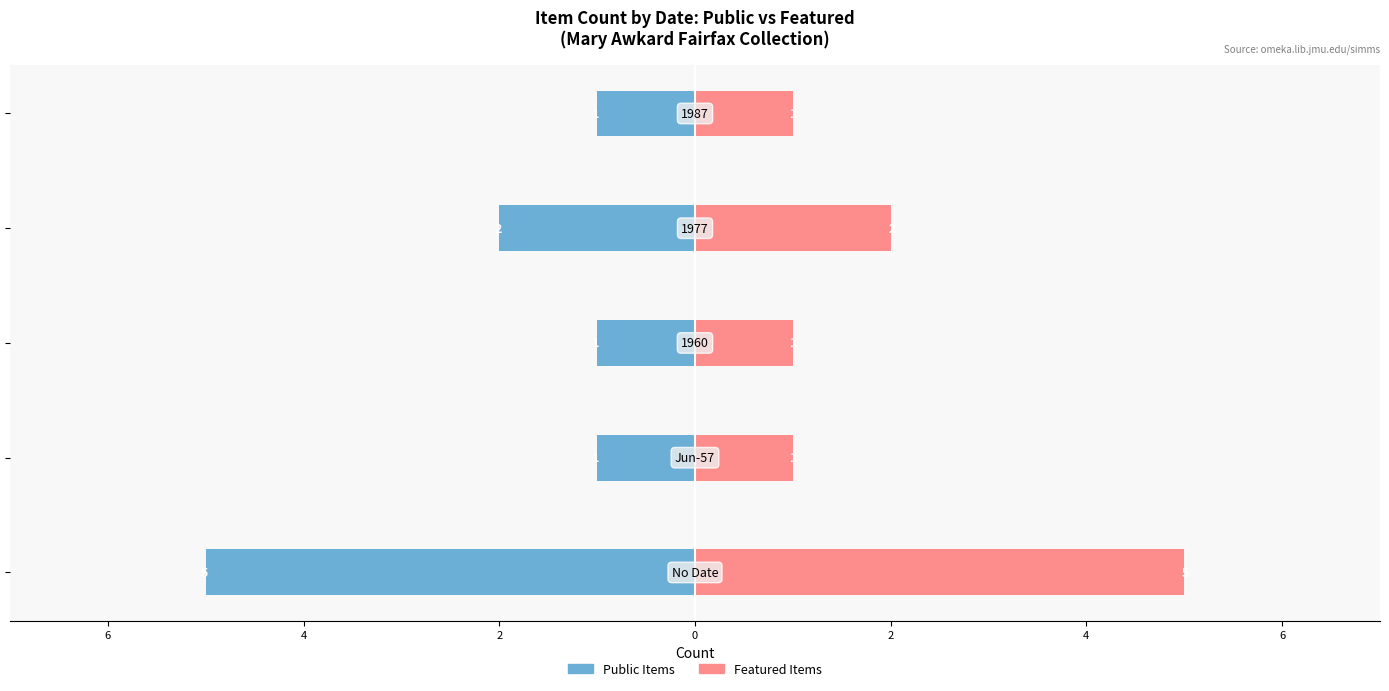

Reading left to right, list all the values displayed in this chart.

Public Items: -5	-1	-1	-2	-1
Featured Items: 5	1	1	2	1